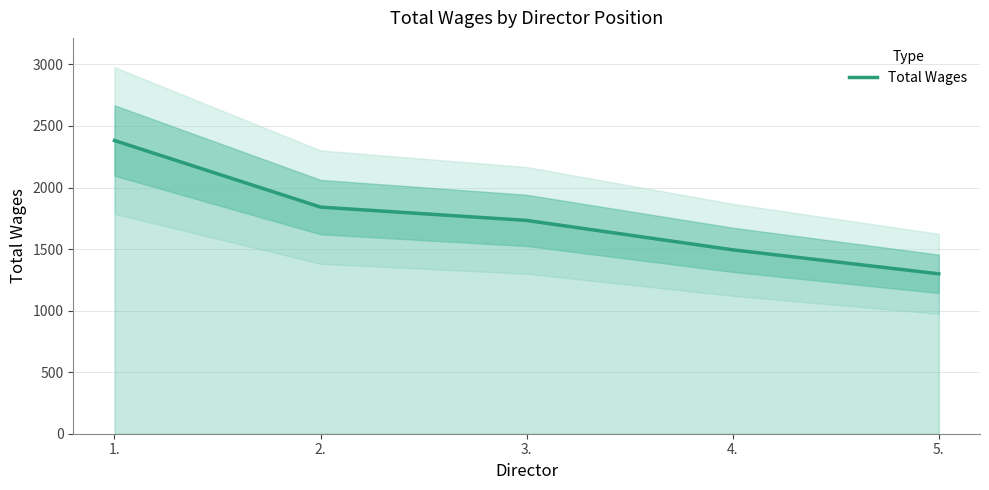

Rank the categories by value from lowest to highest.

5., 4., 3., 2., 1.